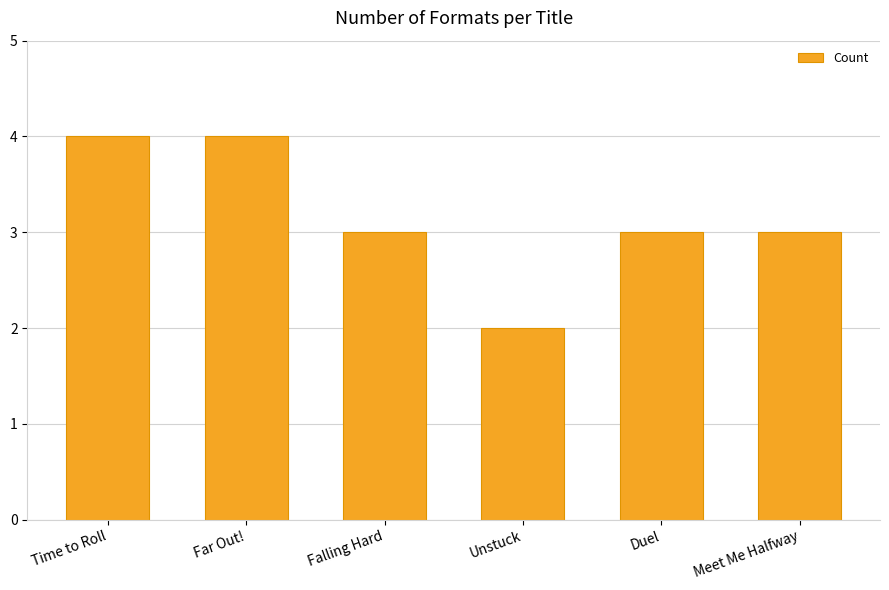

Reading left to right, list all the values displayed in this chart.

Time to Roll=4	Far Out!=4	Falling Hard=3	Unstuck=2	Duel=3	Meet Me Halfway=3